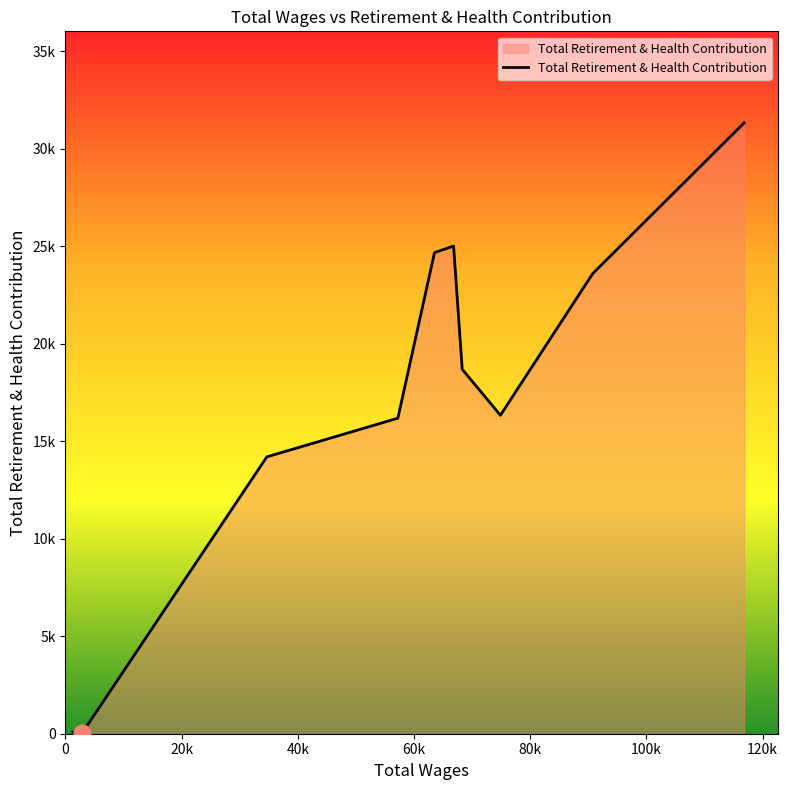

Does the chart have visible grid lines?

No